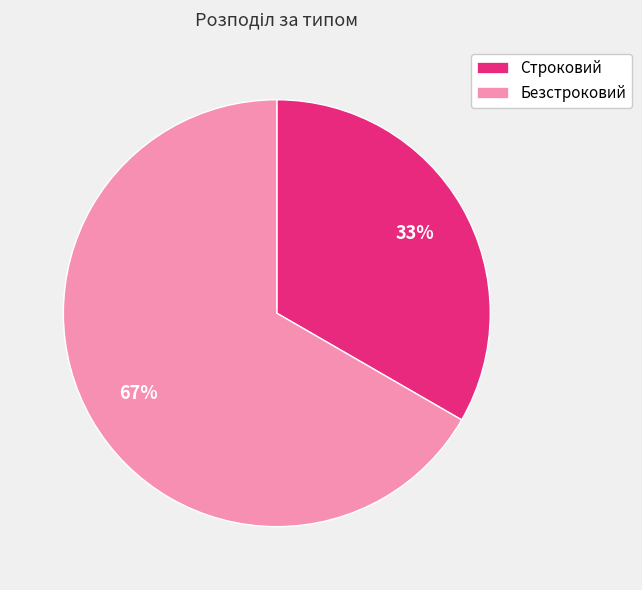

Count the number of slices in the pie.

2